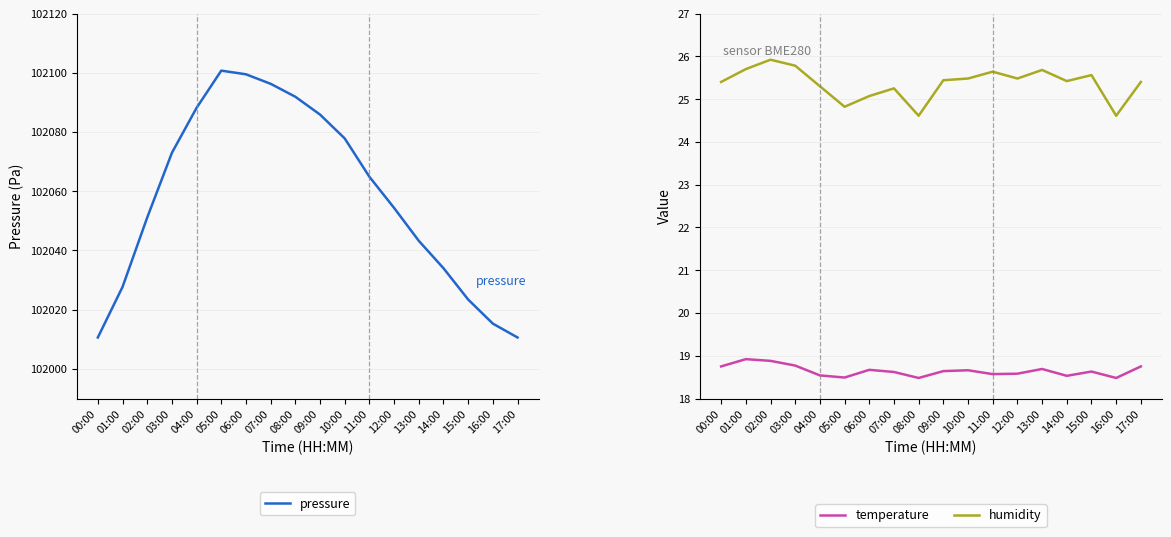

Reading right to left, transcribe all the data shown in this chart.

pressure: 17:00=102010.6	16:00=102015.3	15:00=102023.4	14:00=102034.0	13:00=102043.2	12:00=102054.4	11:00=102064.9	10:00=102077.8	09:00=102085.9	08:00=102091.9	07:00=102096.3	06:00=102099.5	05:00=102100.7	04:00=102088.1	03:00=102072.9	02:00=102051.1	01:00=102027.7	00:00=102010.6
temperature: 17:00=18.8	16:00=18.5	15:00=18.6	14:00=18.5	13:00=18.7	12:00=18.6	11:00=18.6	10:00=18.7	09:00=18.6	08:00=18.5	07:00=18.6	06:00=18.7	05:00=18.5	04:00=18.5	03:00=18.8	02:00=18.9	01:00=18.9	00:00=18.8
humidity: 17:00=25.4	16:00=24.6	15:00=25.6	14:00=25.4	13:00=25.7	12:00=25.5	11:00=25.6	10:00=25.5	09:00=25.4	08:00=24.6	07:00=25.2	06:00=25.1	05:00=24.8	04:00=25.3	03:00=25.8	02:00=25.9	01:00=25.7	00:00=25.4